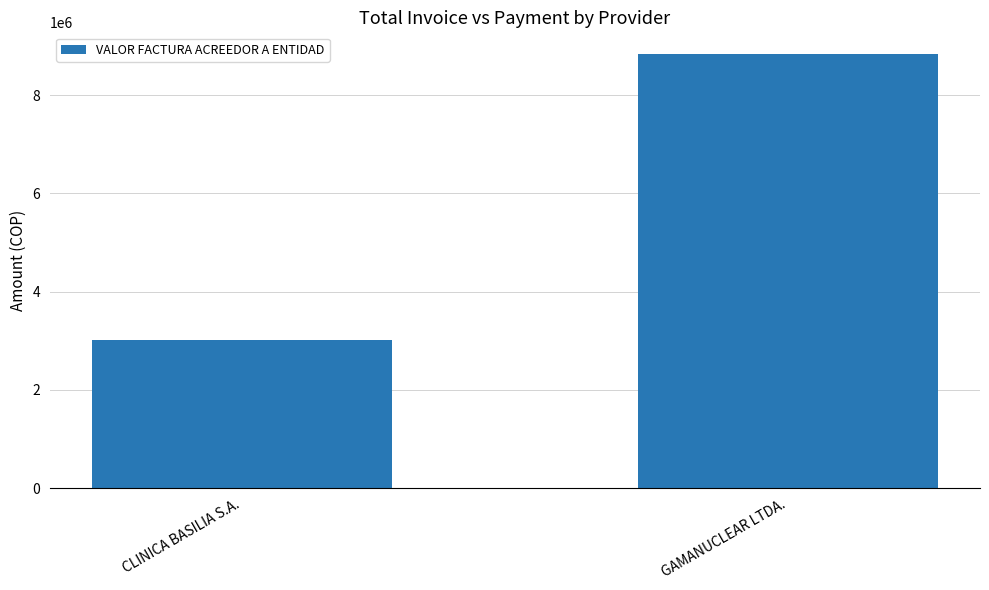

Reading left to right, transcribe all the data shown in this chart.

3007612	8834261